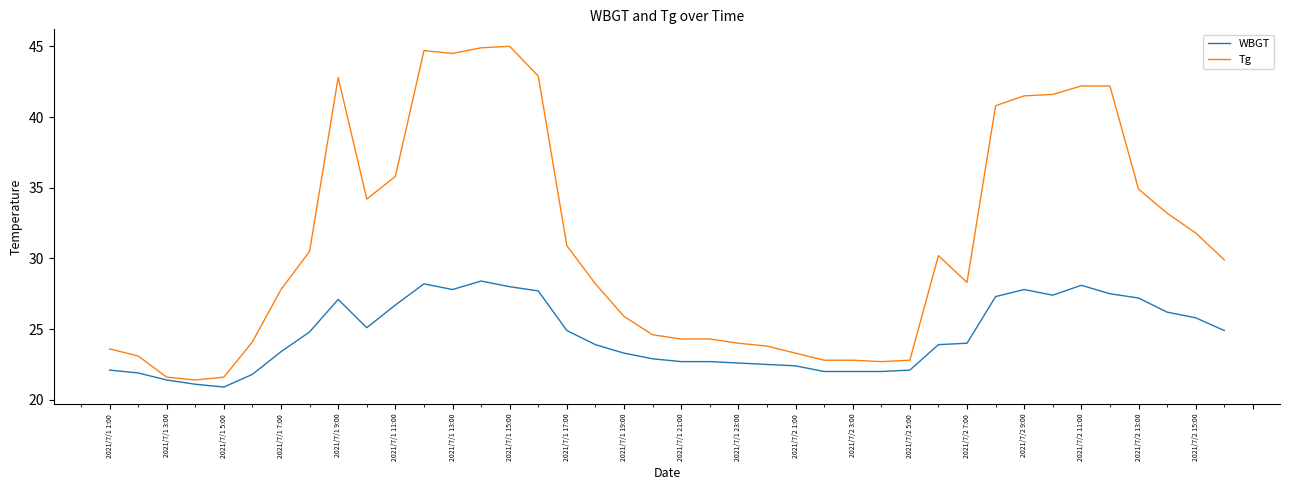

What are all the series names shown in the legend?

WBGT, Tg